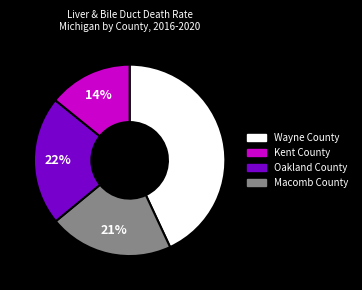

Does any single category account for the majority?

No